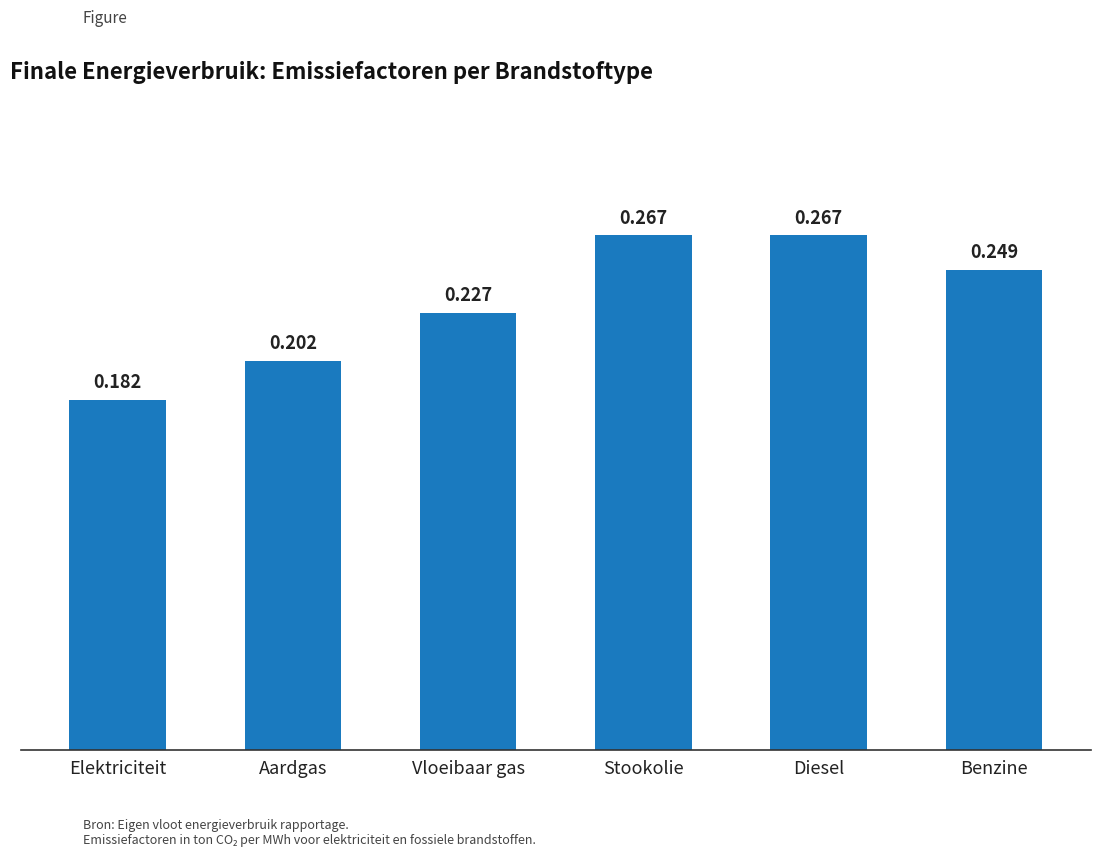

At which category does the chart reach its minimum across all series?

Elektriciteit